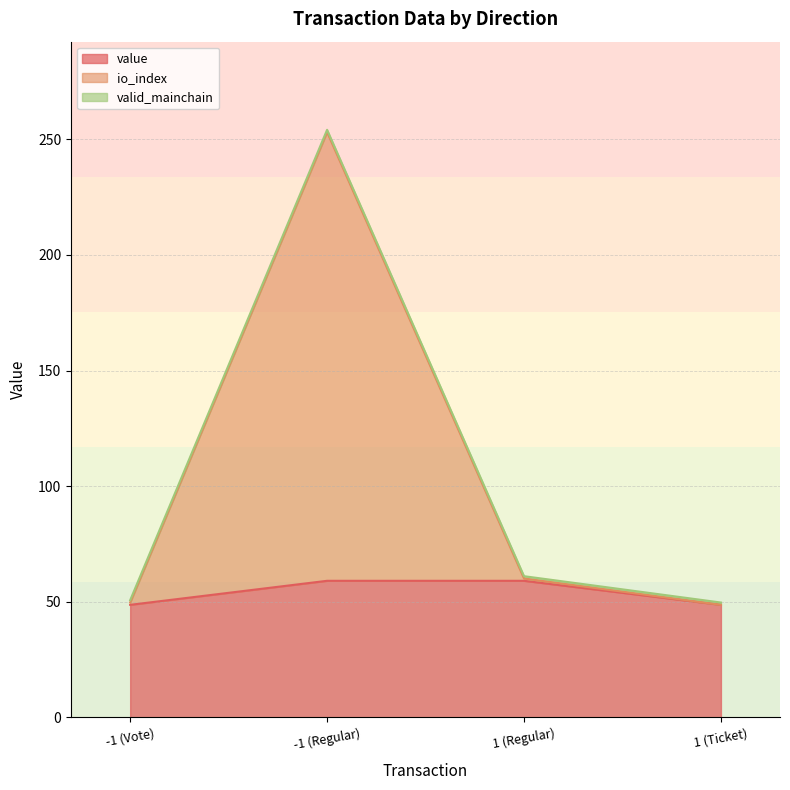

The value series shows 101.4 at -1 (Regular). True or false?

False